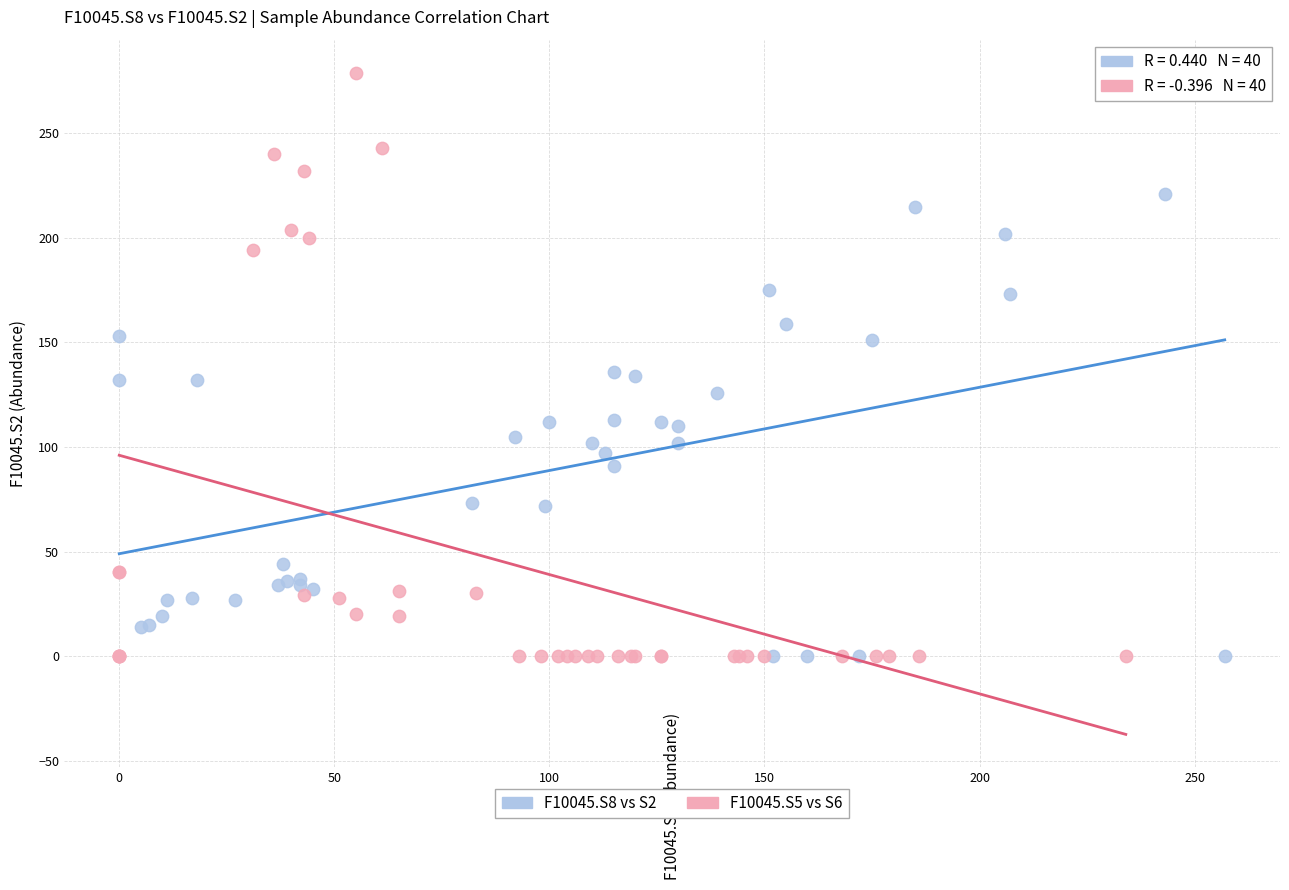

Which series has the widest spread of Y values?

F10045.S5 vs S6